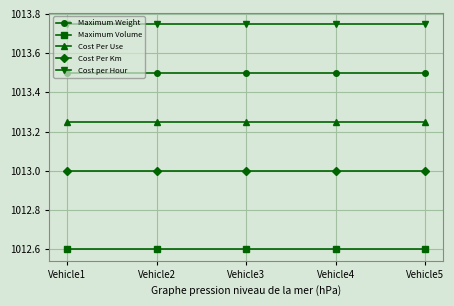

True or false: Cost Per Km has a value of 333.8 at Vehicle4.

False